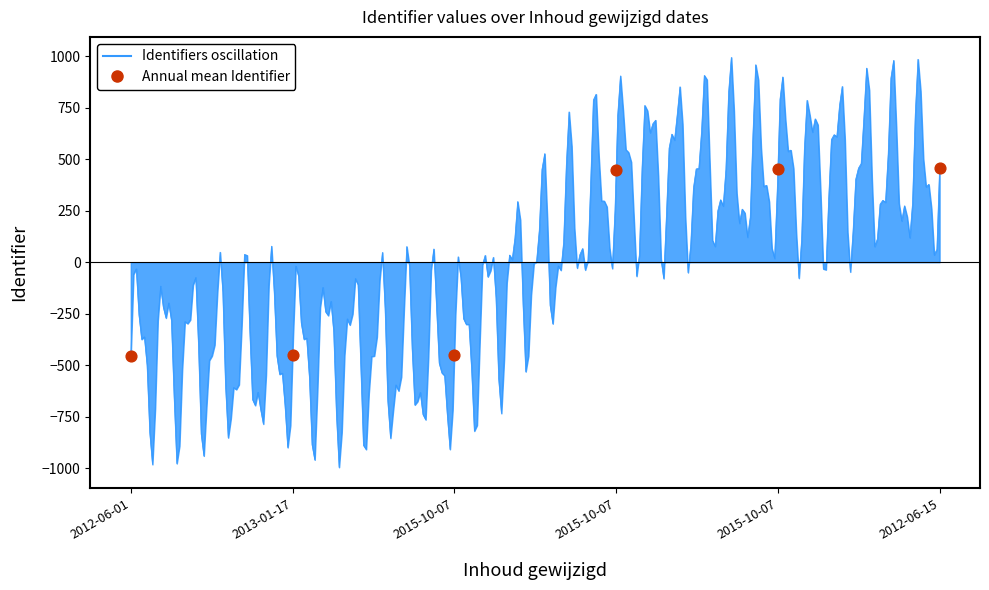

Which has a higher value, 2015-10-07 or 2015-10-07?

2015-10-07